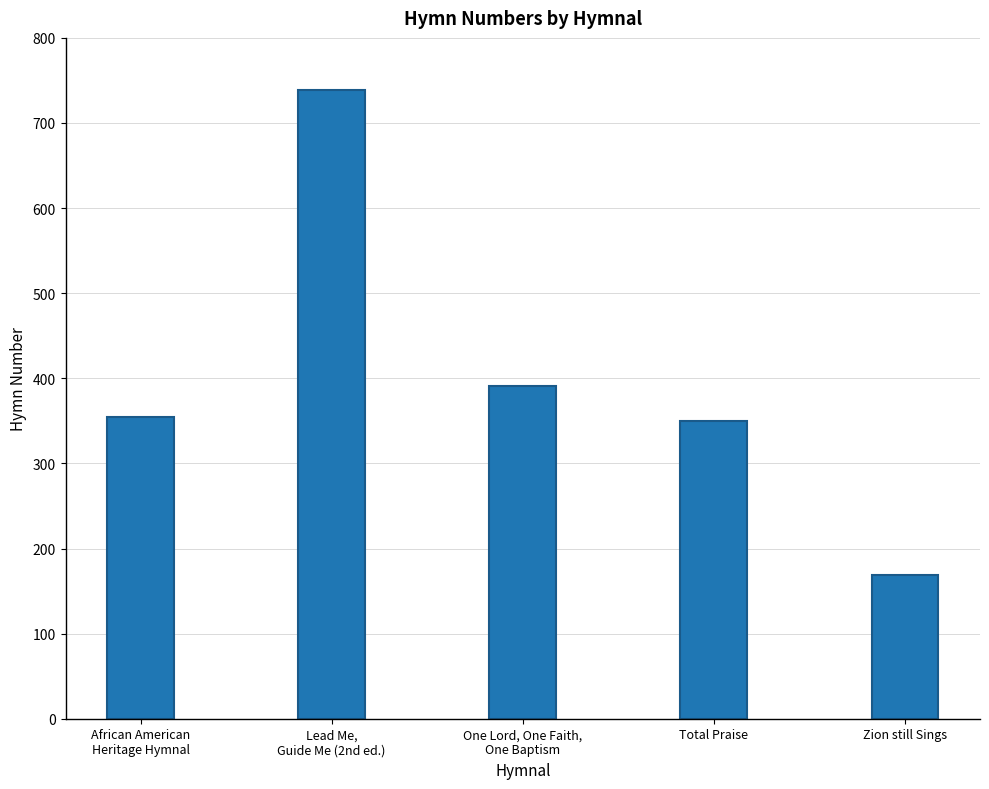

Does the chart contain any negative values?

No